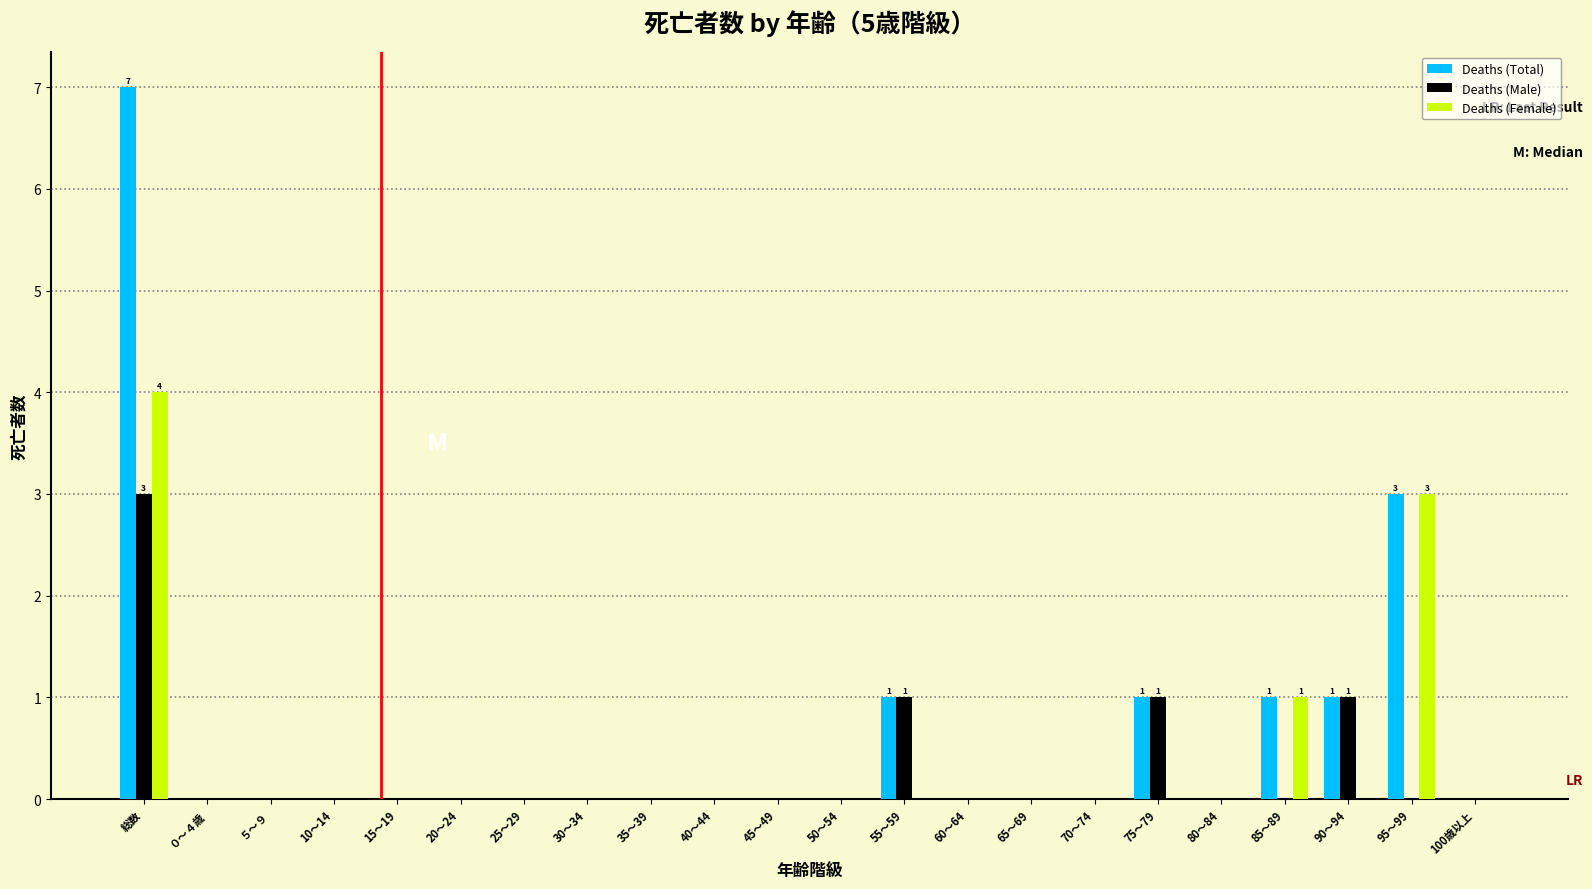

At which category is the sum across all series the highest?

総数